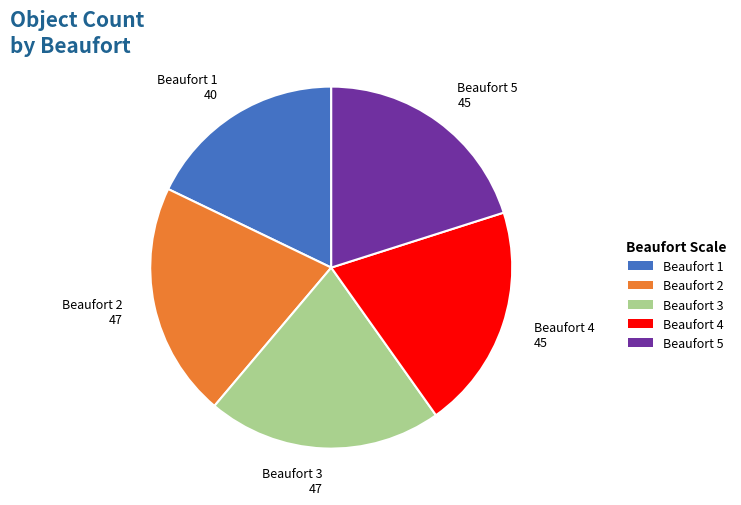

Approximately how many times larger is the value at Beaufort 1 compared to Beaufort 3?

0.9